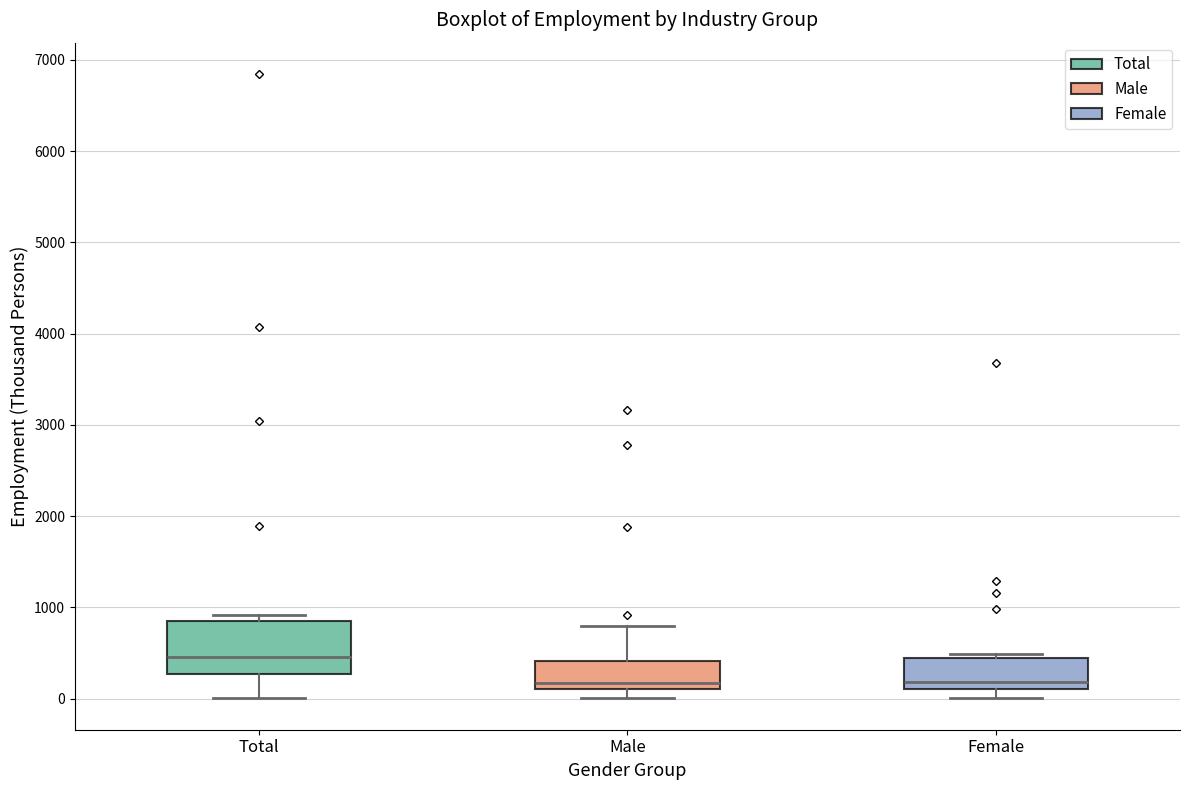

Where does the lower whisker of the box for Total end on the y-axis? The values are not printed on the chart, so give them approximately, as read against the axis.

0